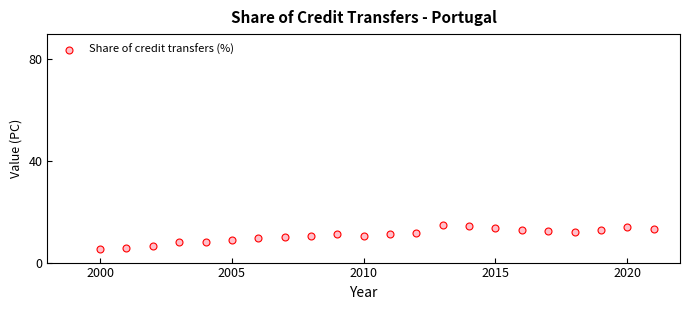

What is the range of X values (max minus min)?

21.0